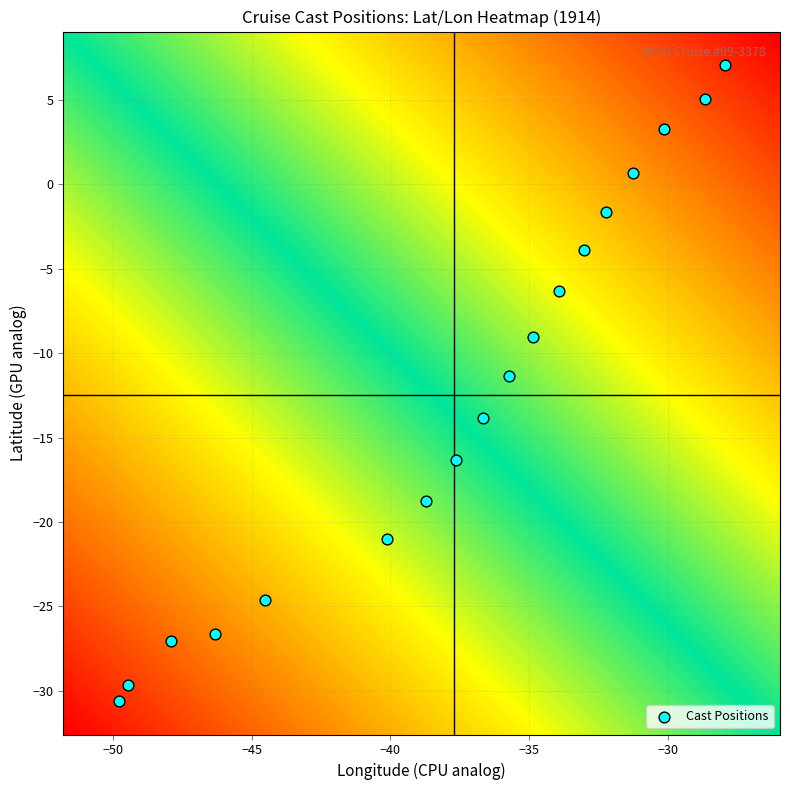

What is the range of X values (max minus min)?

21.8